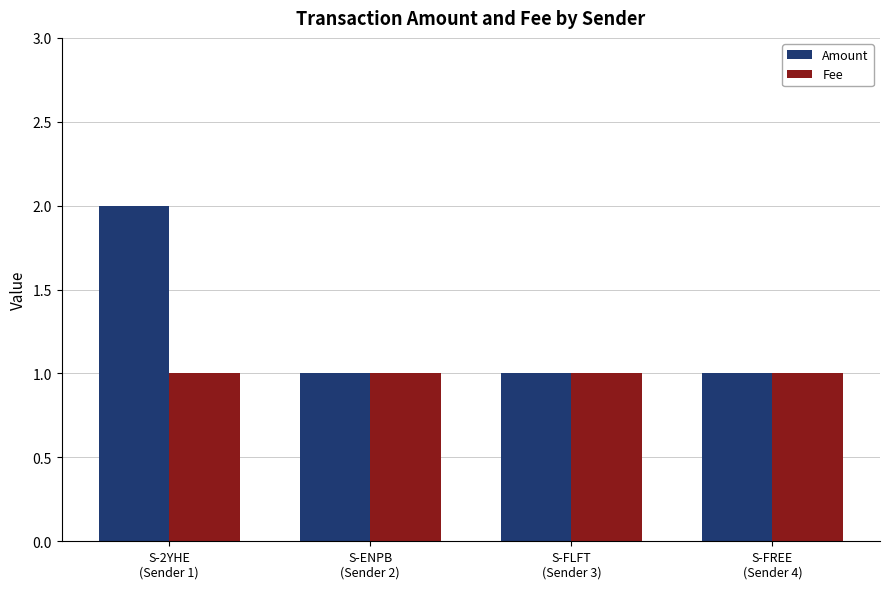

List the series in order of their overall mean, highest first.

Amount, Fee